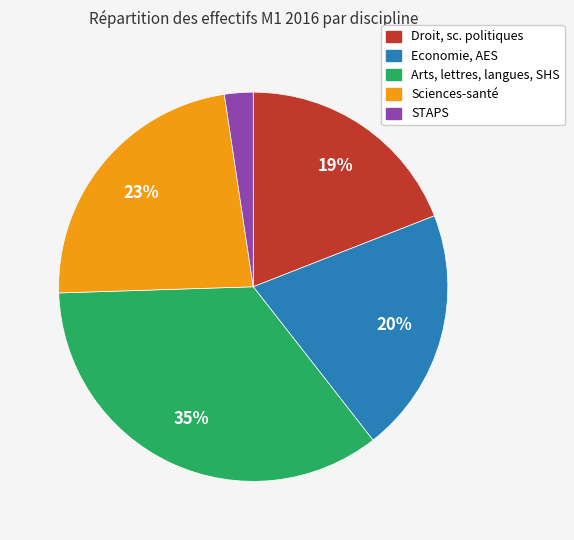

True or false: Droit, sc. politiques accounts for 19% of the total.

True